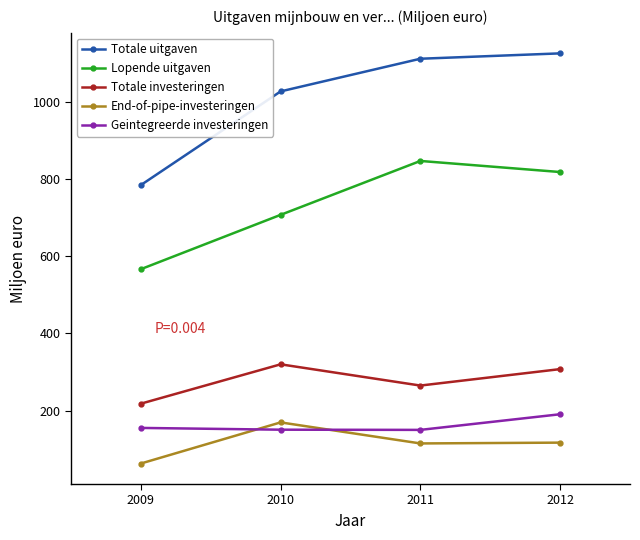

What is the difference between the second highest and minimum values in the Lopende uitgaven series?

251.6